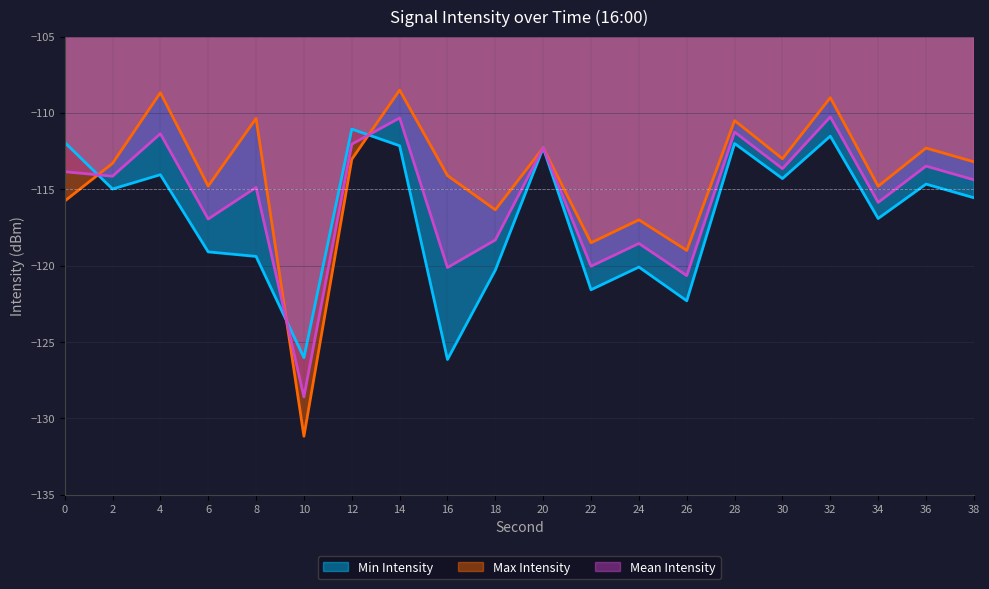

What is the spread (max minus min) of values at 24?

3.1